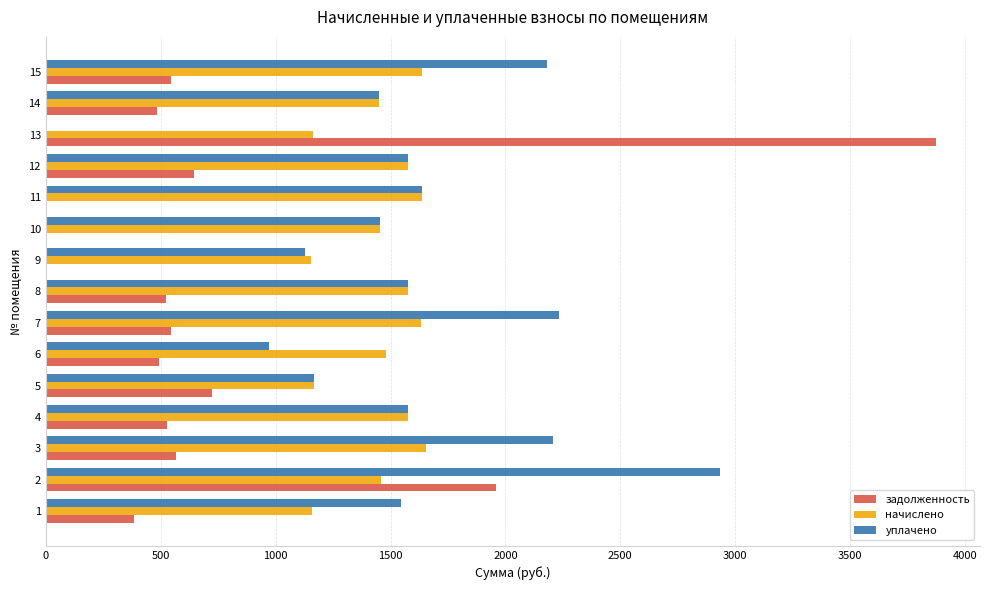

How many series are shown in this chart?

3